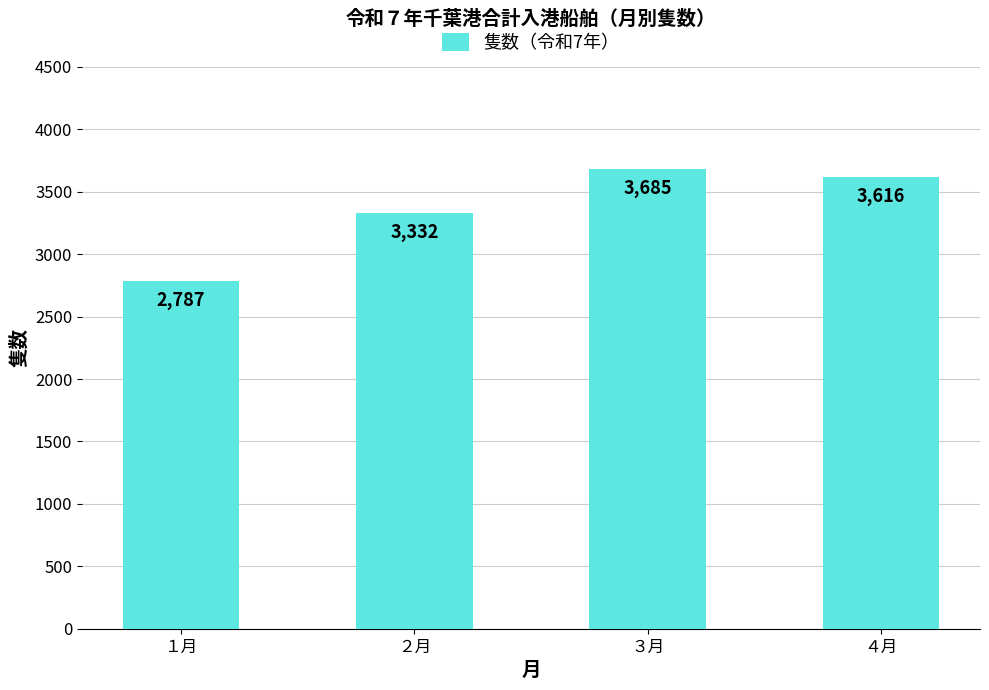

What is the ratio of the value at １月 to the value at ３月?

0.8